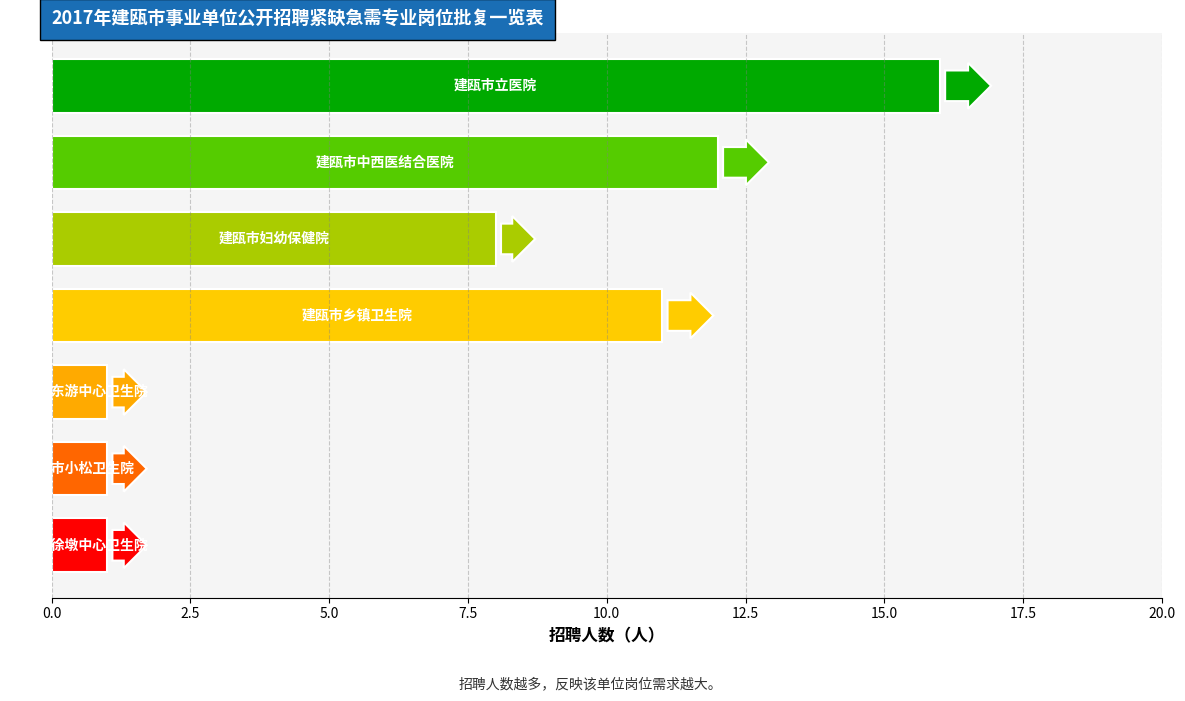

Reading top to bottom, extract all data points from this chart.

建瓯市立医院=16	建瓯市中西医结合医院=12	建瓯市妇幼保健院=8	建瓯市乡镇卫生院=11	建瓯市东游中心卫生院=1	建瓯市小松卫生院=1	建瓯市徐墩中心卫生院=1